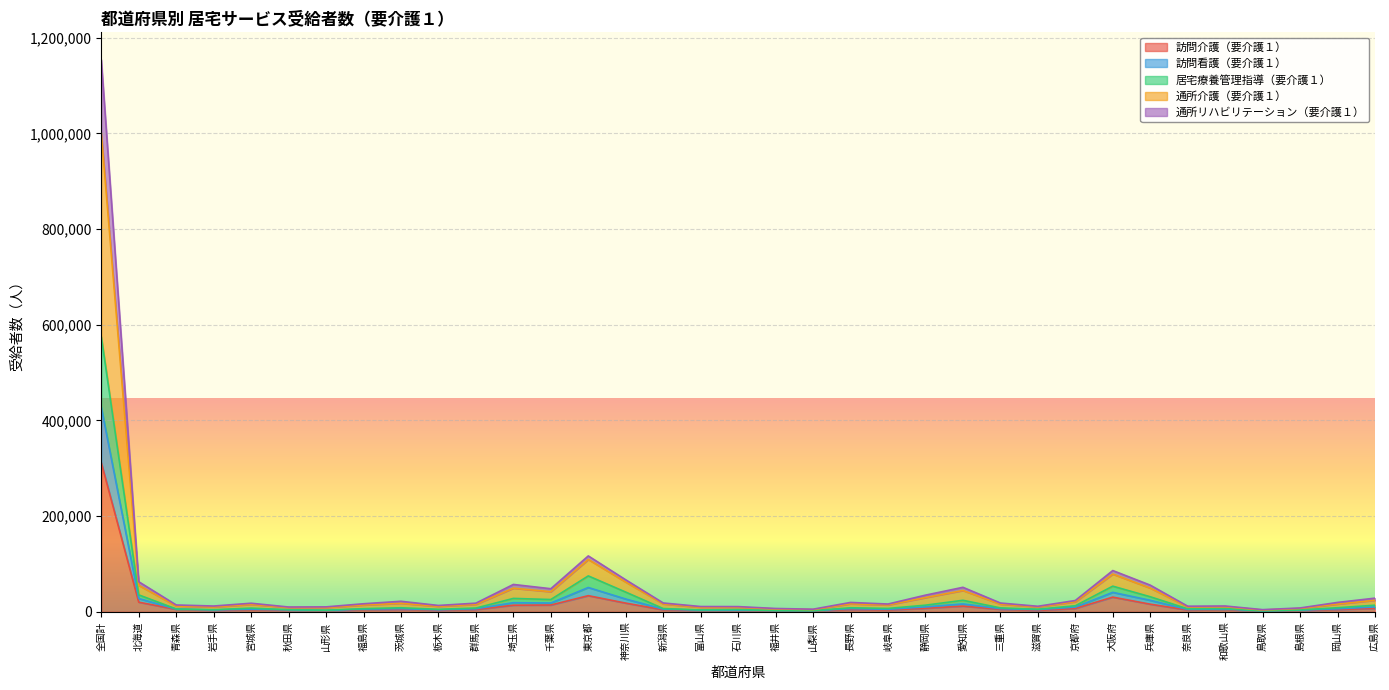

Rank the series at 兵庫県 from lowest to highest value.

訪問介護（要介護１）, 居宅療養管理指導（要介護１）, 訪問看護（要介護１）, 通所リハビリテーション（要介護１）, 通所介護（要介護１）